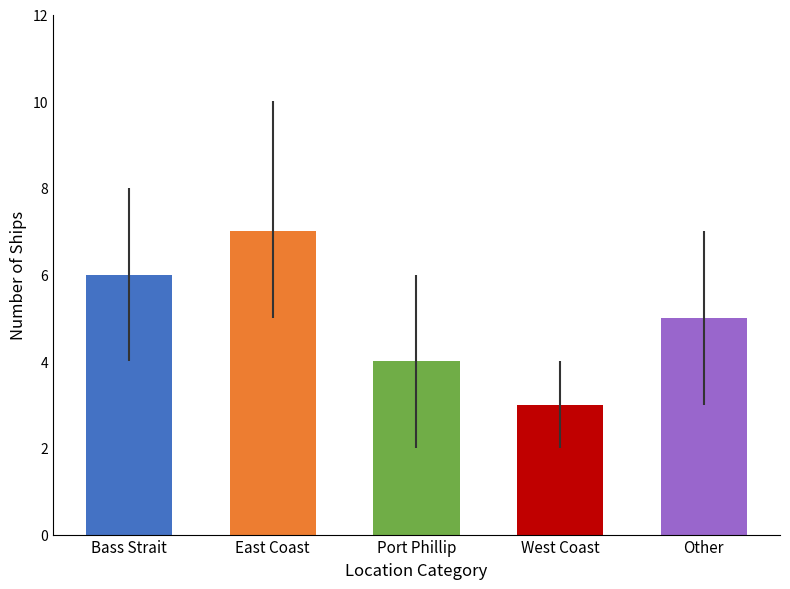

What position from the left is West Coast?

4